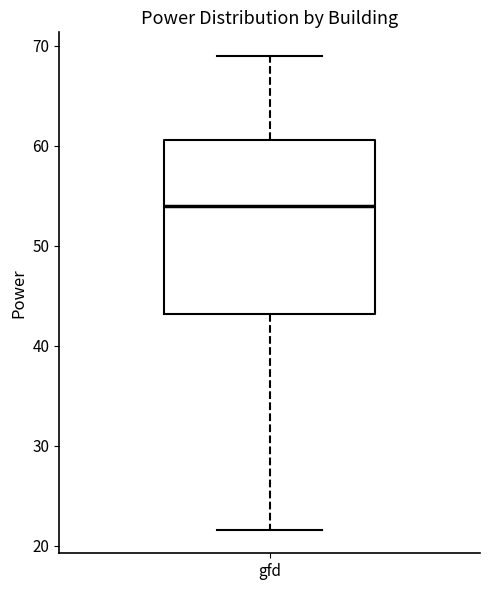

Transcribe this box plot: give where the median line is, the range the box spans, and where the two whiskers end, as read against the y-axis. The values are not printed on the chart, so give them approximately, as read against the axis.

median 54, box 43 to 61, whiskers 22 to 69